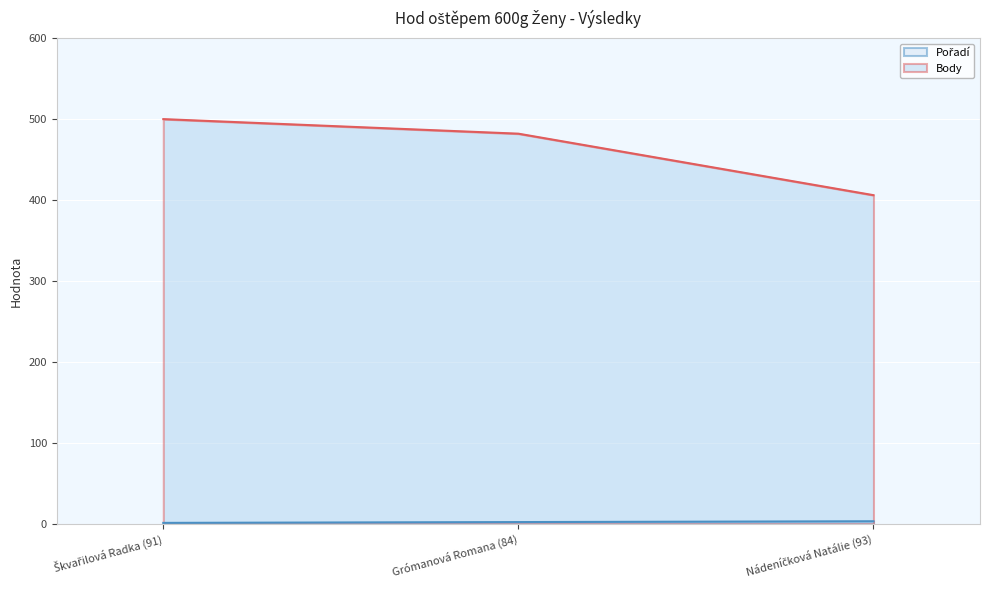

At how many categories does at least one series exceed 287?

3